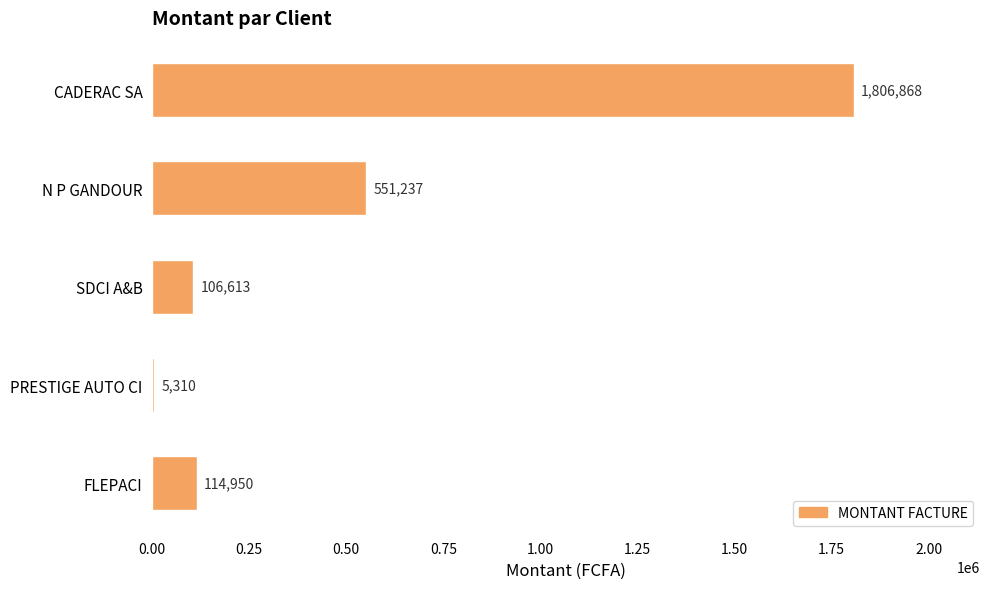

What is the sum of the values at SDCI A&B and PRESTIGE AUTO CI?

111923